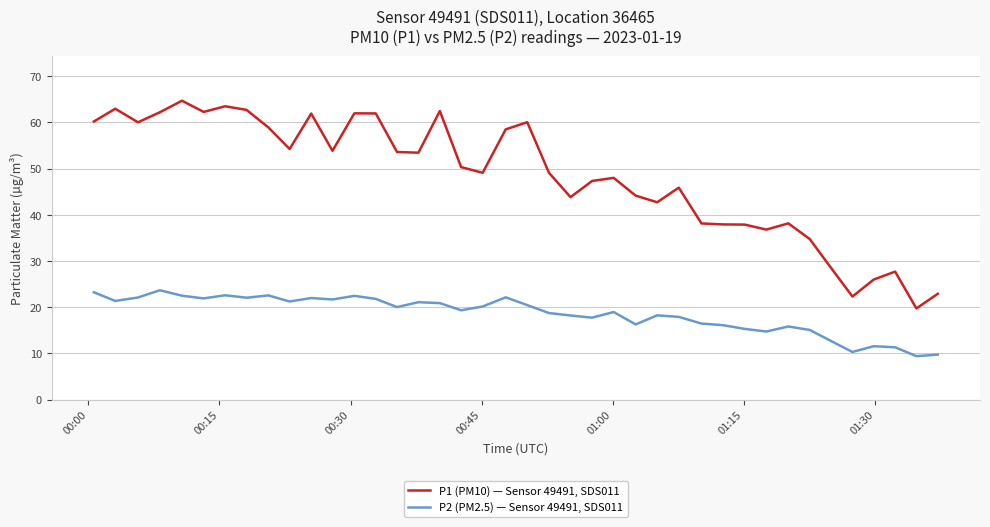

What is the difference between the maximum and minimum values in the P1 (PM10) — Sensor 49491, SDS011 series?

45.0